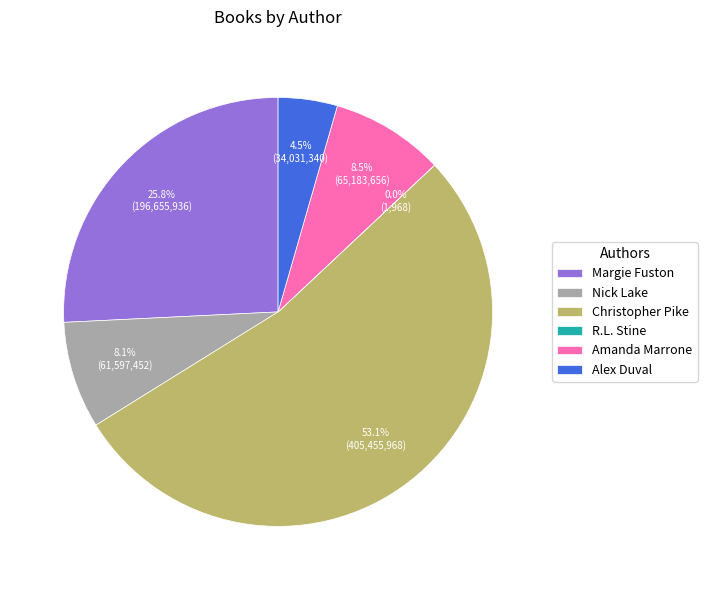

Is Christopher Pike the majority of the pie?

Yes